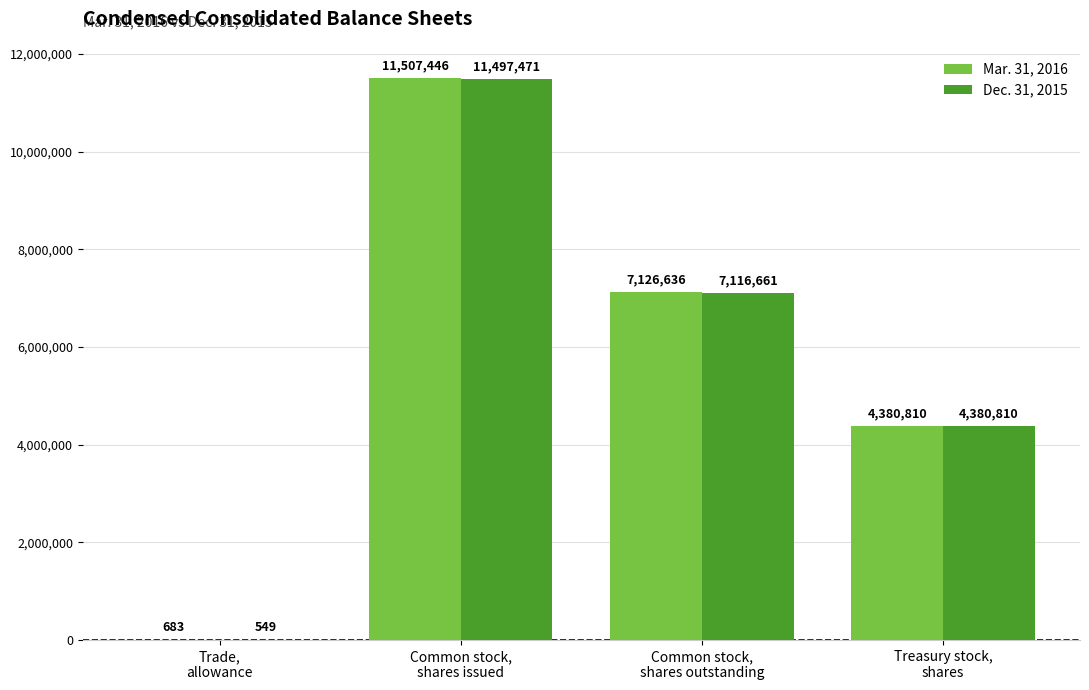

What is the sum of all Dec. 31, 2015 values?

22995491